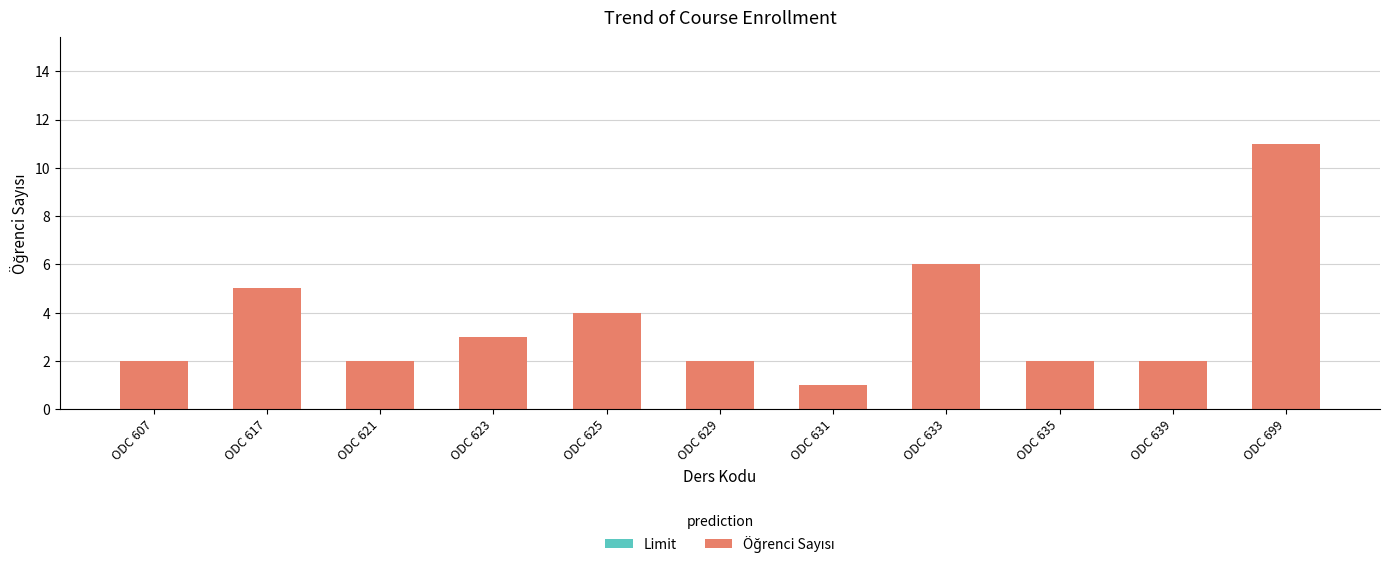

Read the value at ODC 699.

11